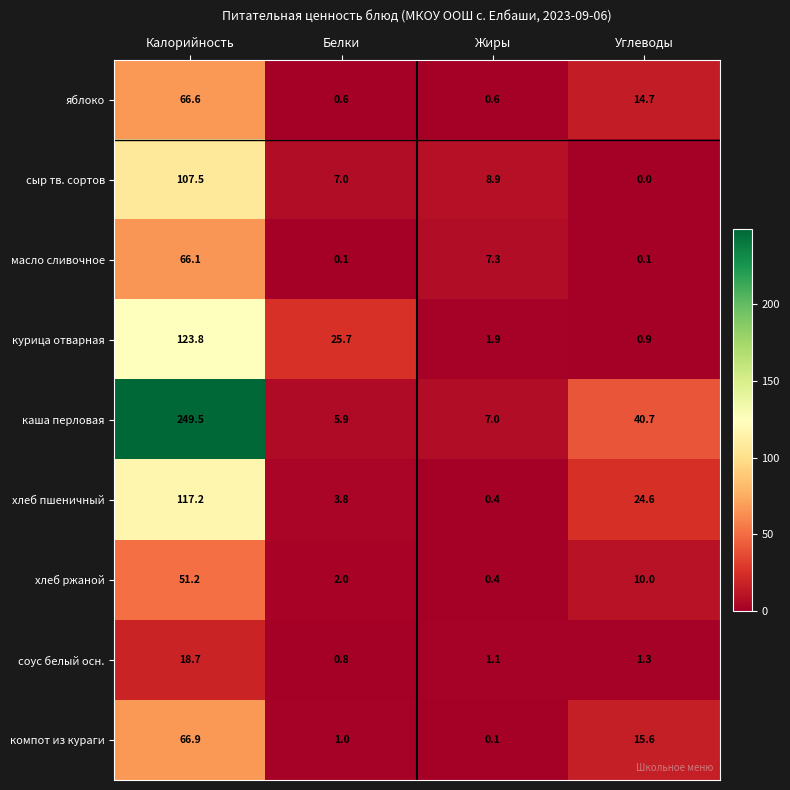

What is the difference between the second highest and minimum values in the компот из кураги series?

15.5